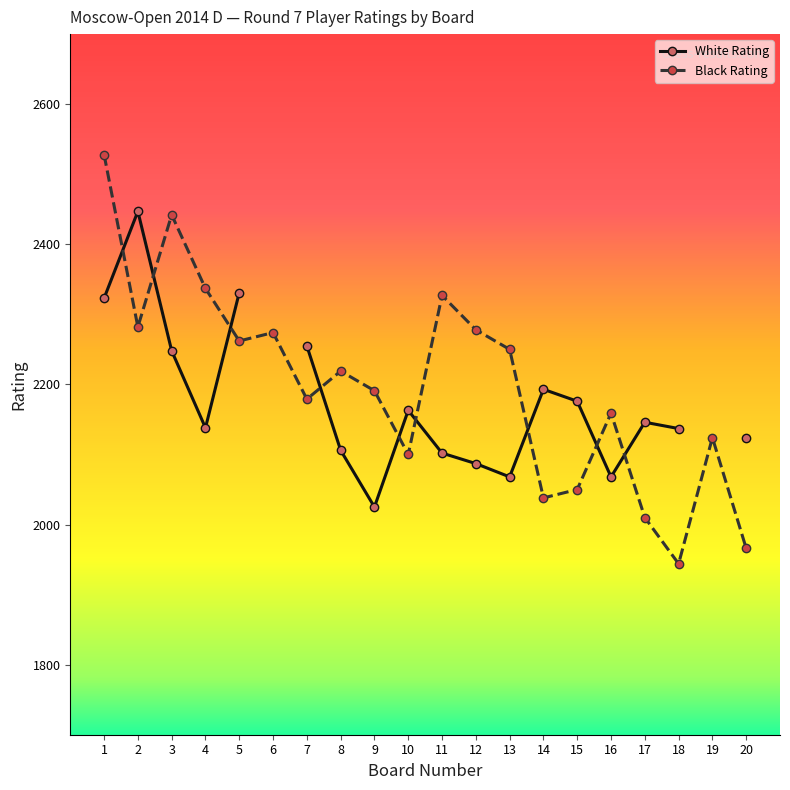

Where is White Num nearest to the value 70?

9